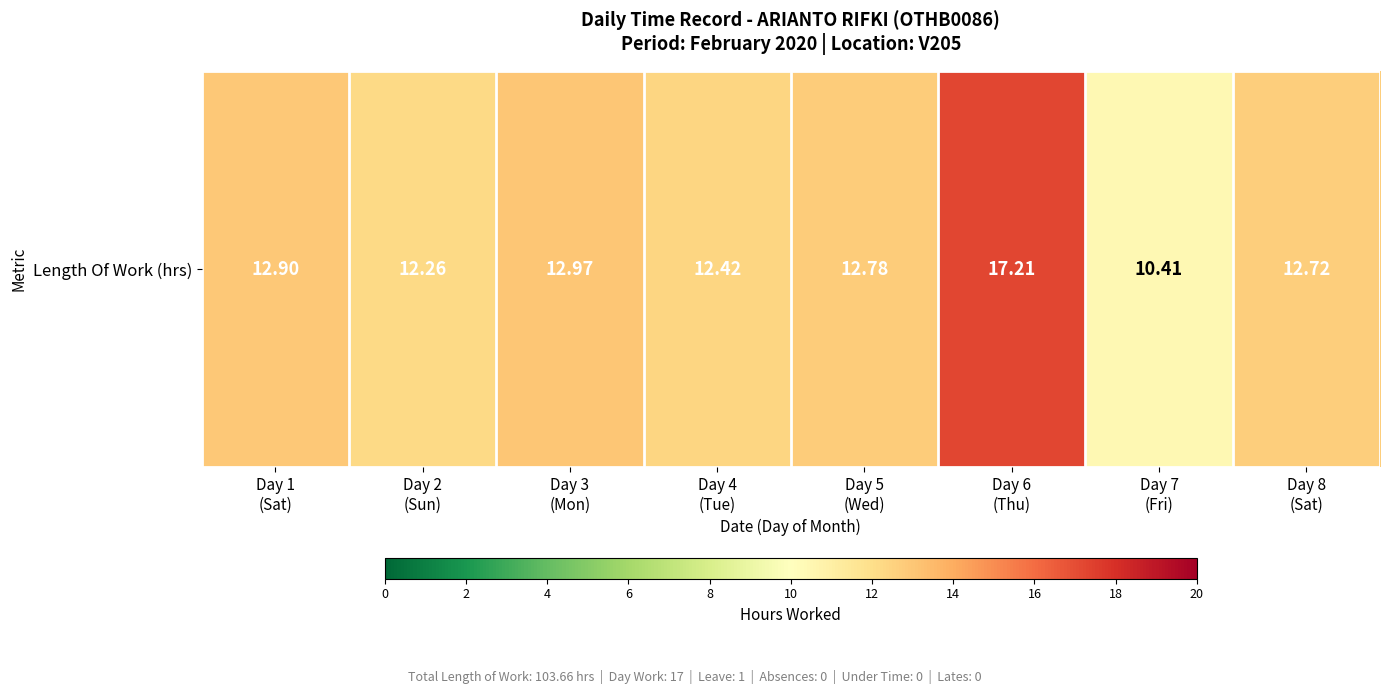

Reading left to right, extract all data points from this chart.

Day 1
(Sat)=12.9	Day 2
(Sun)=12.3	Day 3
(Mon)=13.0	Day 4
(Tue)=12.4	Day 5
(Wed)=12.8	Day 6
(Thu)=17.2	Day 7
(Fri)=10.4	Day 8
(Sat)=12.7